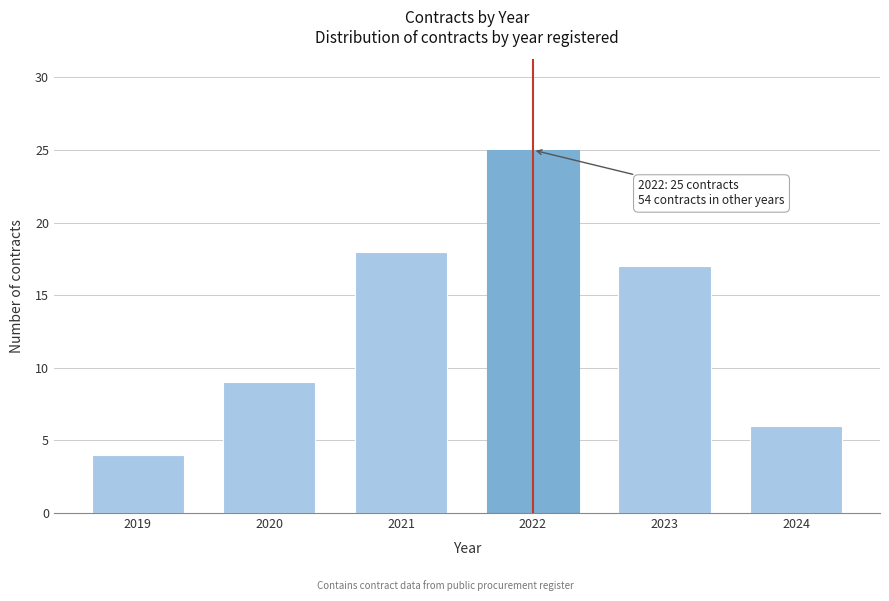

Reading left to right, what are all the values shown in this chart?

2019=4	2020=9	2021=18	2022=25	2023=17	2024=6